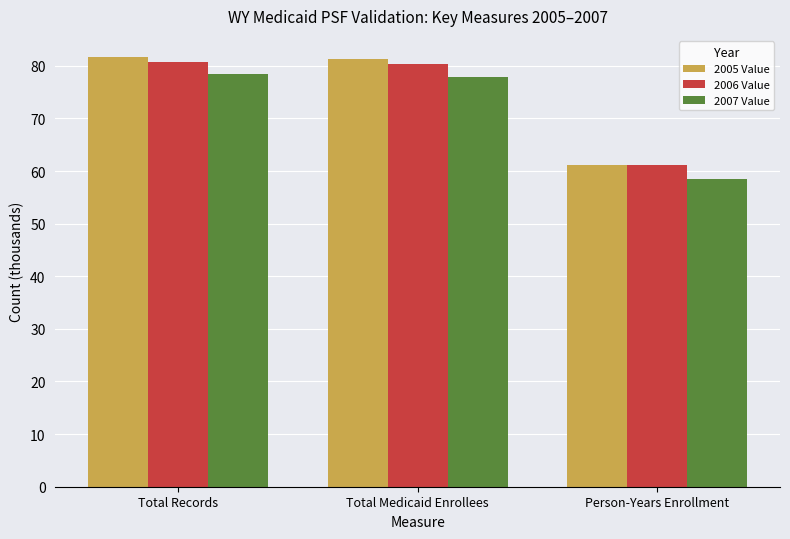

What is the label of the 1st bar from the left?

Total Records